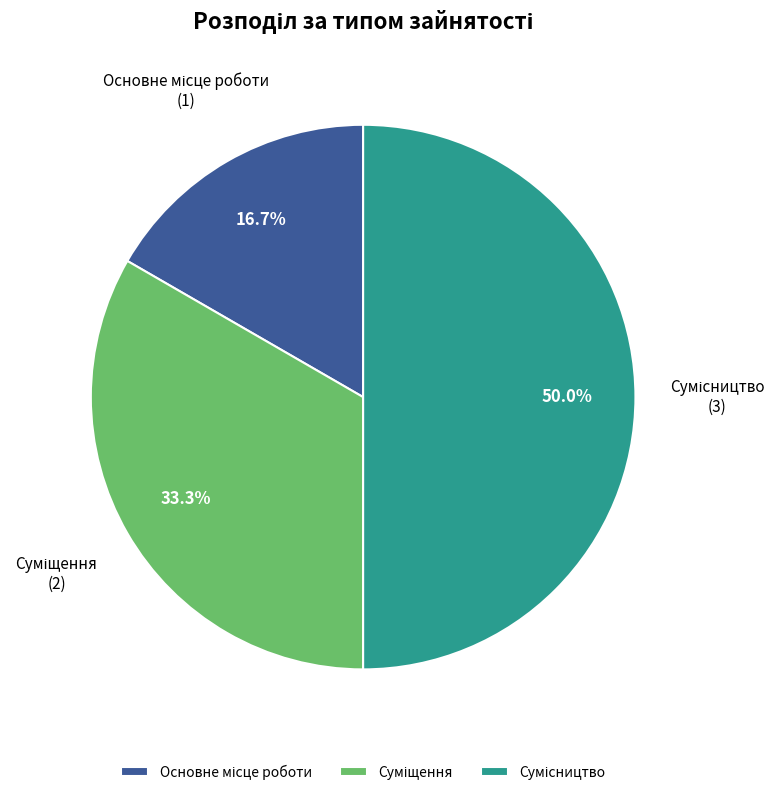

How many slices are in this pie chart?

3